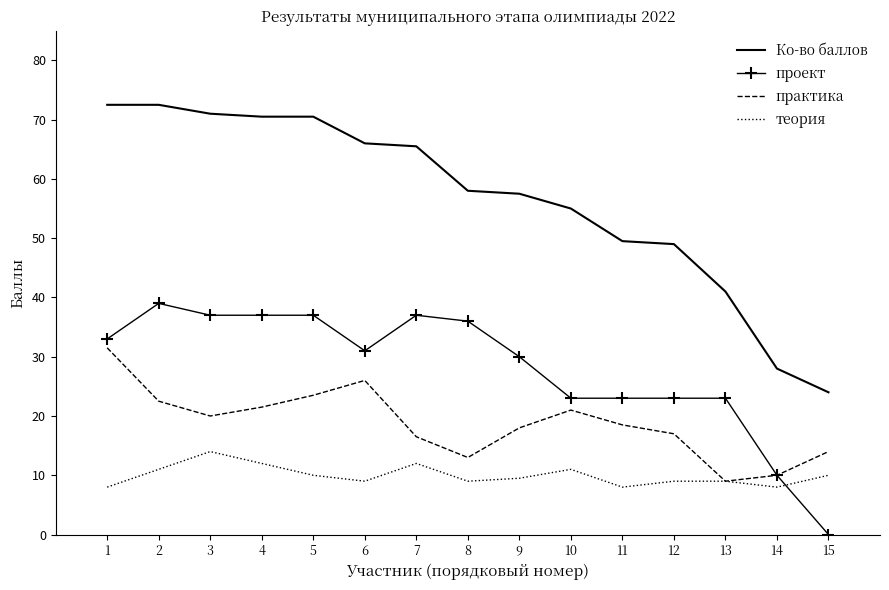

Is the value of теория at 15 greater than the value of проект at 2?

No